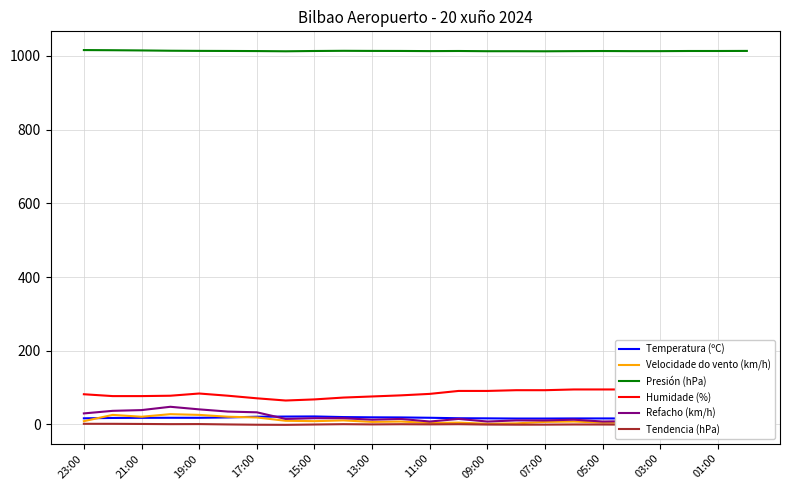

Reading left to right, list all the values displayed in this chart.

Temperatura (ºC): 16.7	17.7	18.0	18.2	18.1	19.1	21.0	21.5	21.8	20.1	19.4	19.1	18.2	16.9	16.6	16.1	16.1	16.4	16.4	16.3	16.1	16.6	16.9	17.2
Velocidade do vento (km/h): 9.0	26.0	21.0	28.0	26.0	21.0	19.0	10.0	9.0	11.0	7.0	8.0	4.0	5.0	2.0	3.0	7.0	8.0	5.0	5.0	8.0	8.0	3.0	2.0
Presión (hPa): 1015.7	1015.3	1014.7	1013.9	1013.5	1013.3	1013.0	1012.4	1013.2	1013.7	1013.4	1013.3	1012.9	1013.2	1012.6	1012.6	1012.4	1012.8	1013.1	1012.8	1012.8	1013.2	1013.2	1013.4
Humidade (%): 82.0	77.0	77.0	78.0	84.0	78.0	71.0	65.0	68.0	73.0	76.0	79.0	83.0	91.0	91.0	93.0	93.0	95.0	95.0	95.0	95.0	95.0	93.0	92.0
Refacho (km/h): 30.0	37.0	39.0	48.0	41.0	35.0	33.0	15.0	17.0	17.0	13.0	15.0	8.0	15.0	8.0	11.0	11.0	13.0	8.0	9.0	11.0	11.0	15.0	11.0
Tendencia (hPa): 1.8	1.8	1.4	0.9	1.1	0.1	-0.7	-1.0	-0.1	0.8	0.2	0.7	0.3	0.8	-0.2	-0.5	-0.4	0.0	-0.1	-0.4	-0.6	-0.8	1.3	0.2